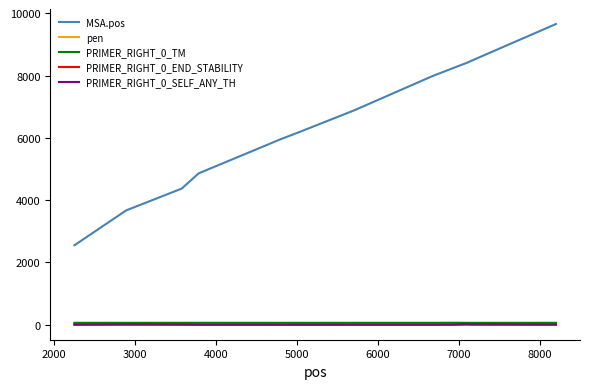

Which series has the largest range (max minus min)?

MSA.pos